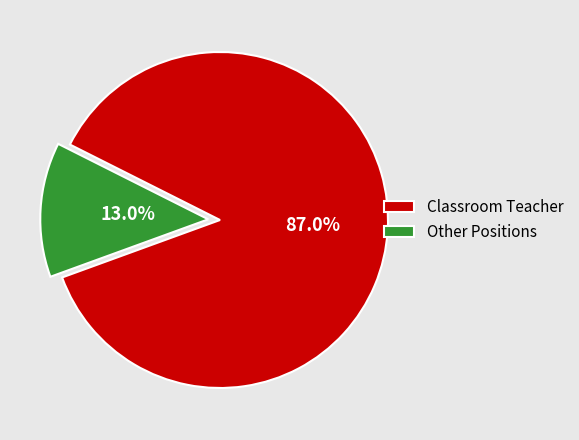

Which slice is the largest?

Classroom Teacher